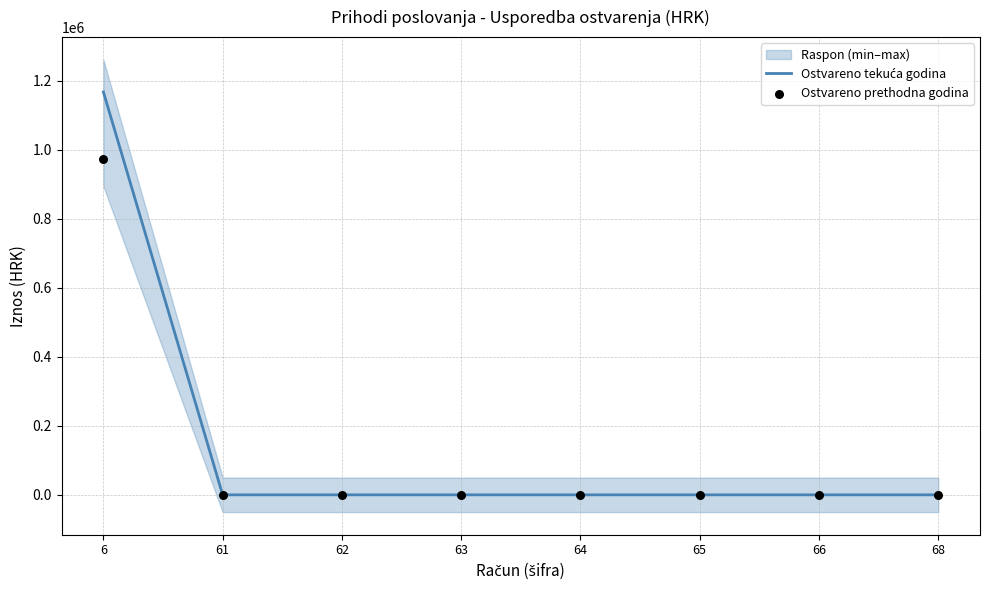

Is the value of Ostvareno tekuća godina at 68 greater than the value of Ostvareno prethodna godina at 64?

No